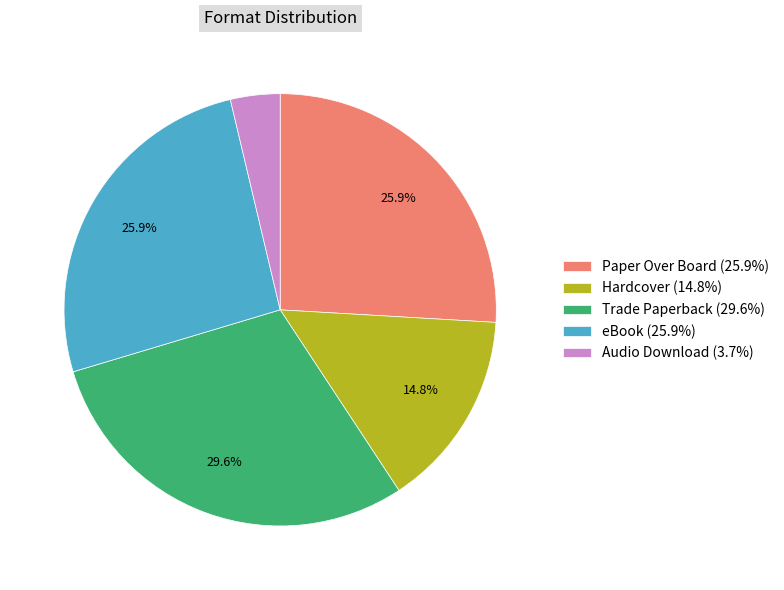

Combined, do Hardcover (14.8%) and Paper Over Board (25.9%) account for over 50%?

No